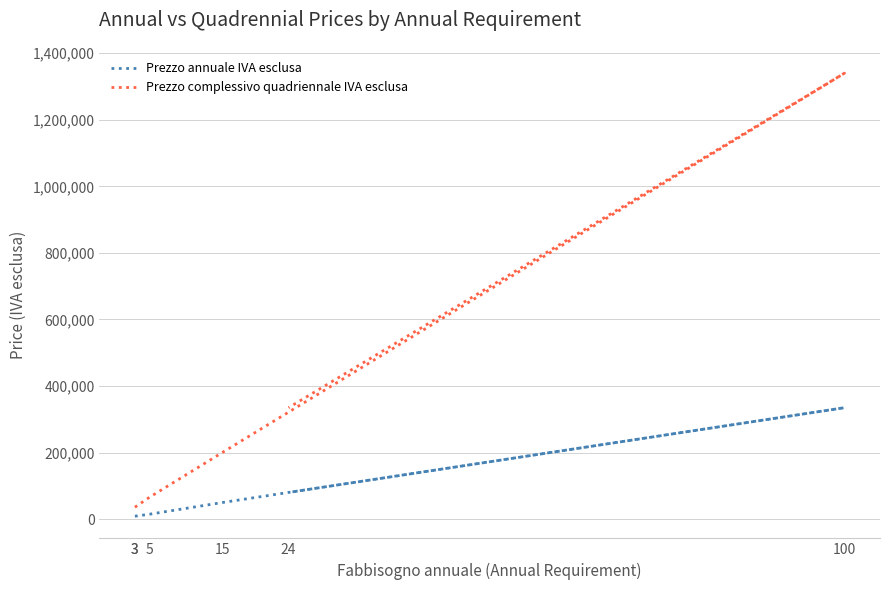

What is the sum of all Prezzo complessivo quadriennale IVA esclusa values?

2014000